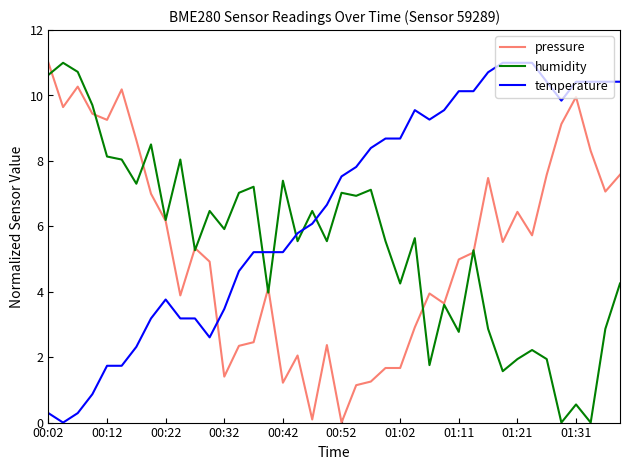

What is the greatest value displayed?

11.0